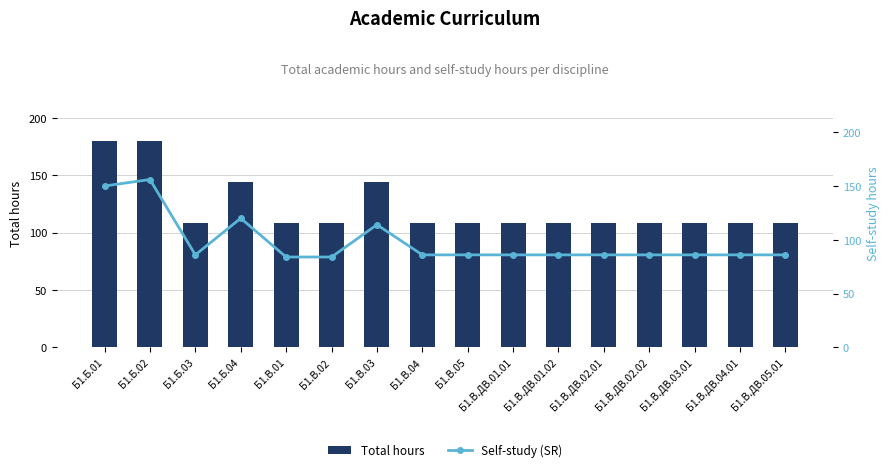

What is the average value of the Total hours series?

122